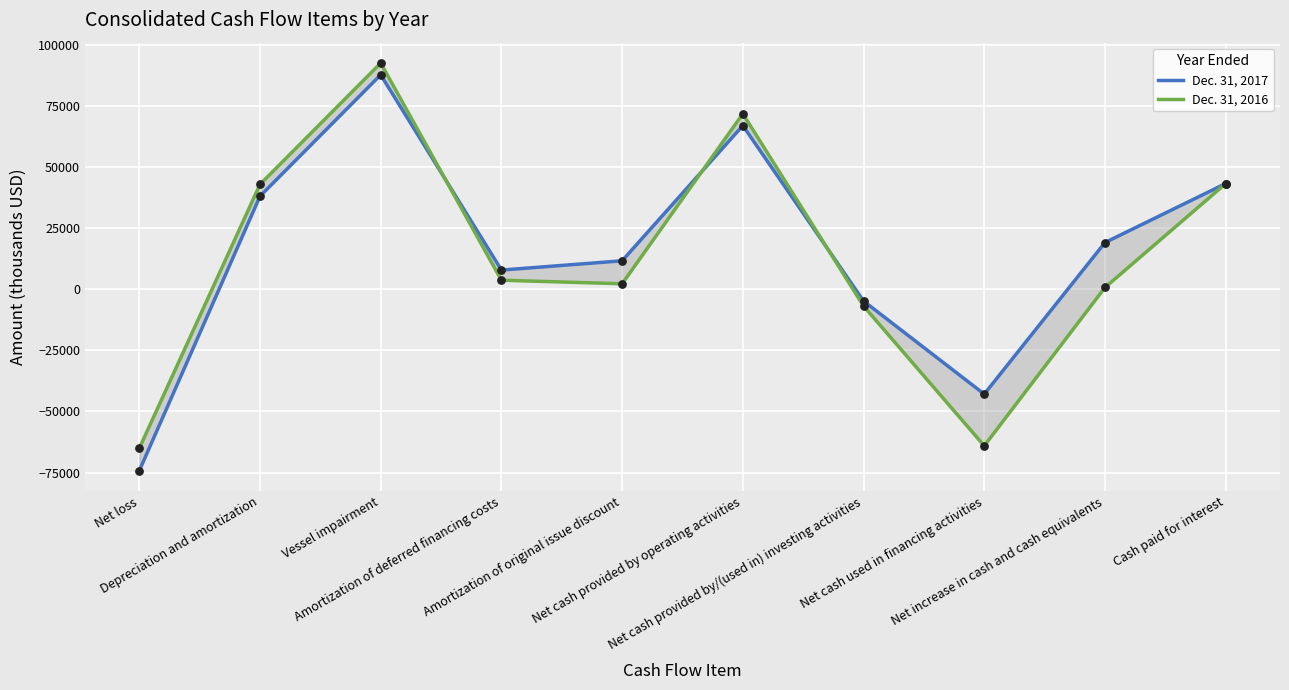

Which series contains the lowest Y value?

Dec. 31, 2017